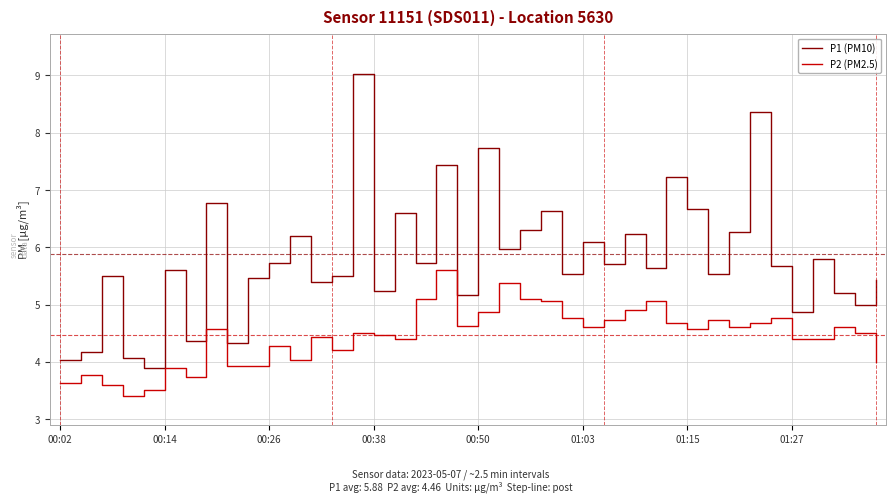

Which series has the largest range (max minus min)?

P1 (PM10)